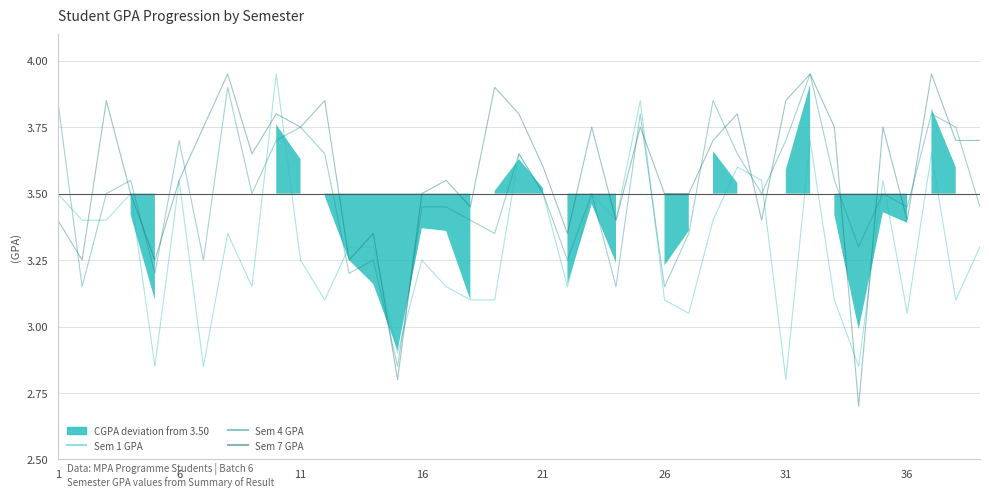

Where does the Sem 1 GPA series first go above 3?

1